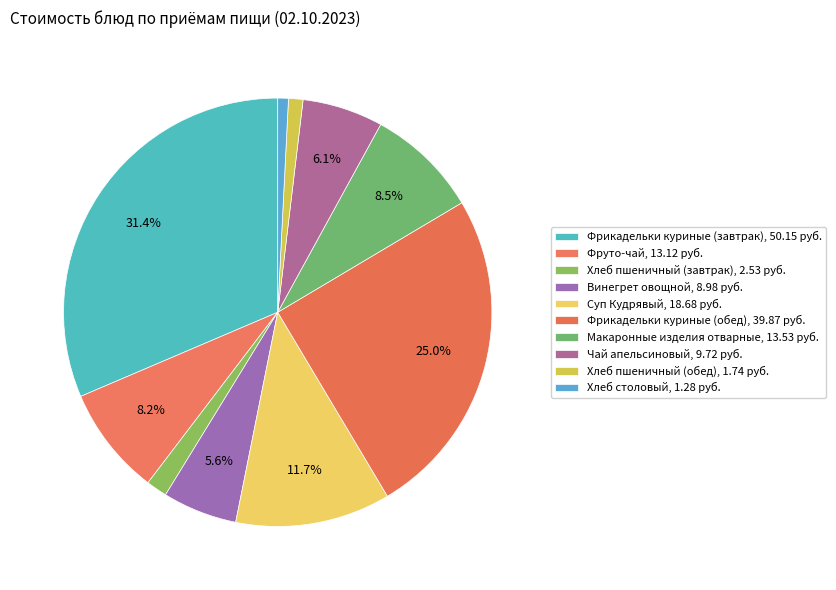

How many slices are in this pie chart?

10